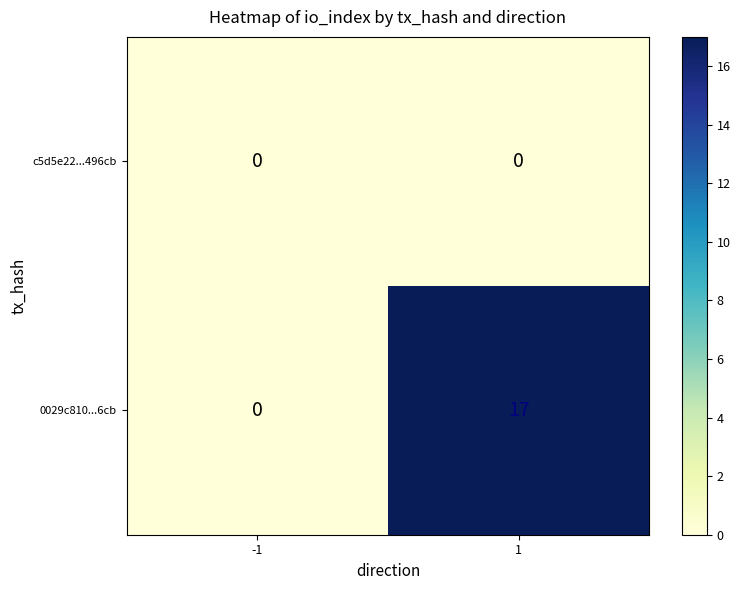

What is the sum of the 0029c810...6cb values at -1 and 1?

17